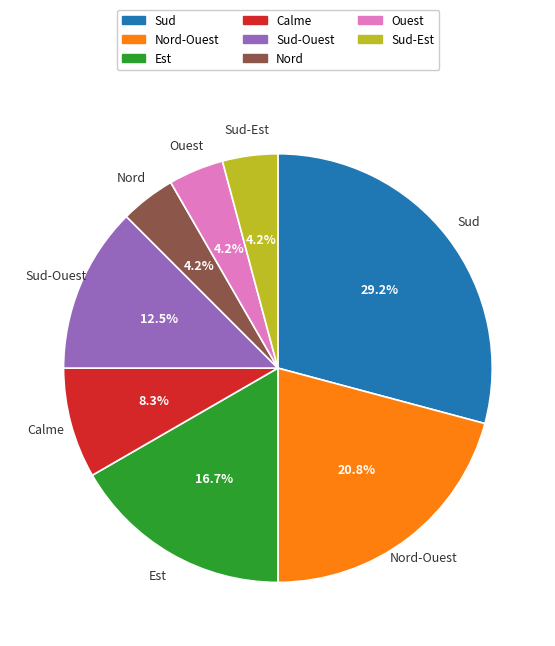

What is the ratio of the value at Est to the value at Ouest?

4.0